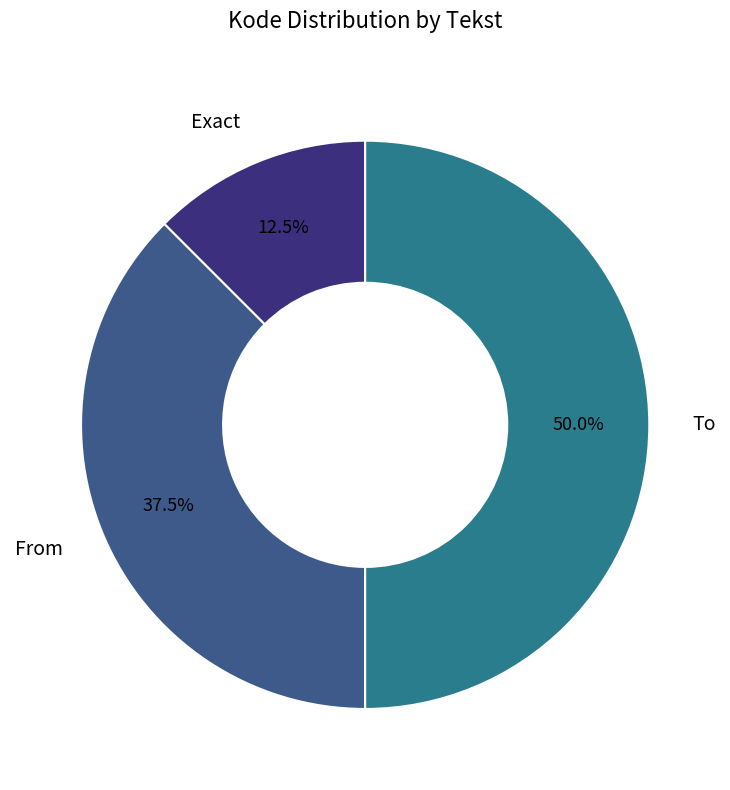

Does Exact represent more than half of the total?

No